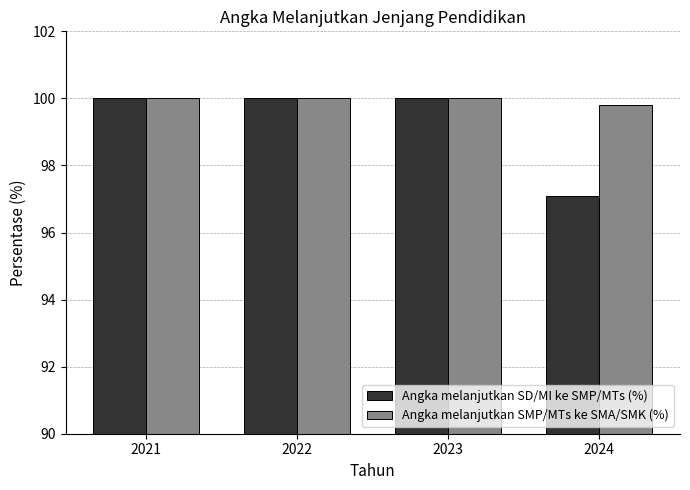

True or false: Angka melanjutkan SD/MI ke SMP/MTs (%) has a value of 100.0 at 2021.

True